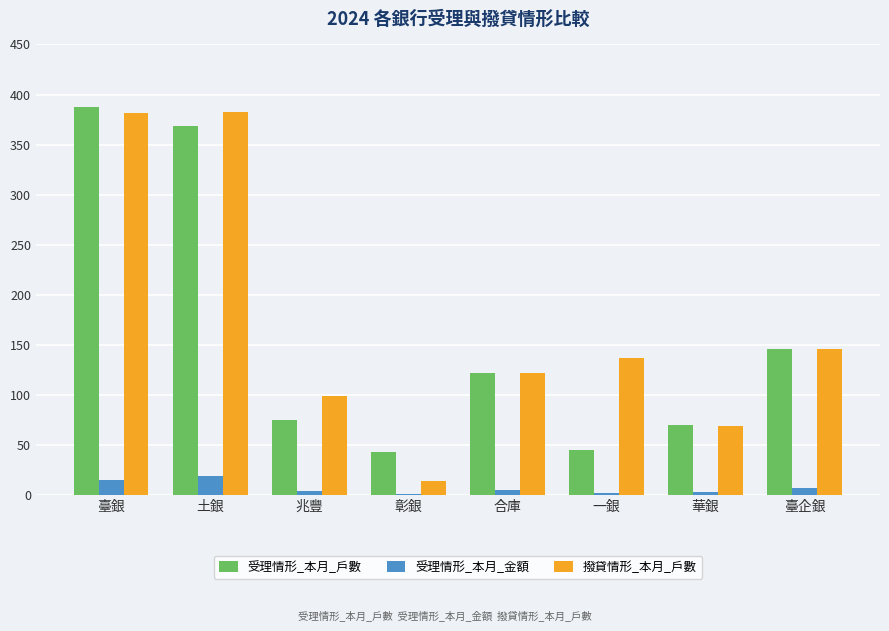

What are all the series names shown in the legend?

受理情形_本月_戶數, 受理情形_本月_金額, 撥貸情形_本月_戶數